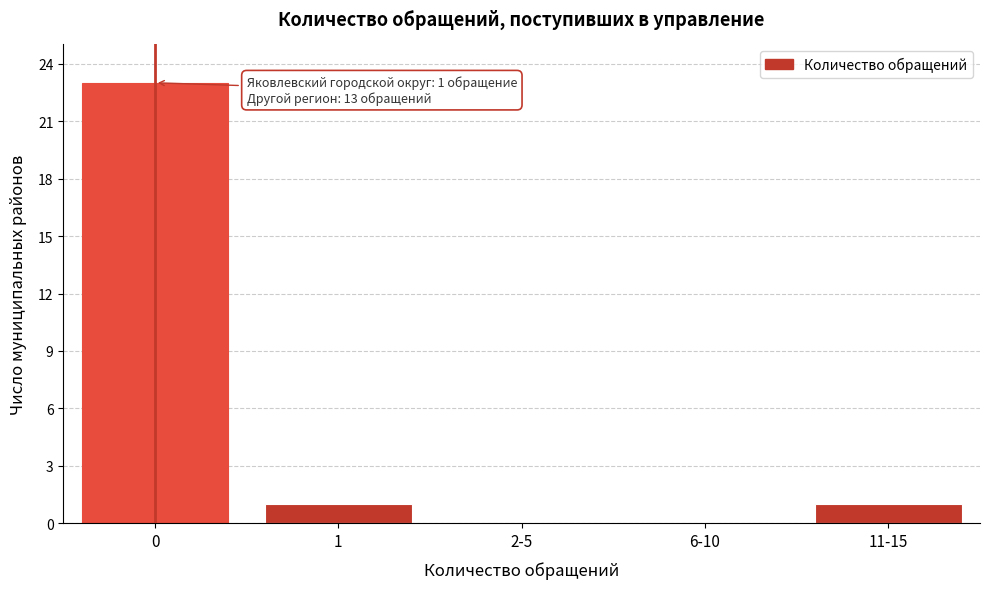

Reading left to right, list all the values displayed in this chart.

0=23	1=1	2-5=0	6-10=0	11-15=1